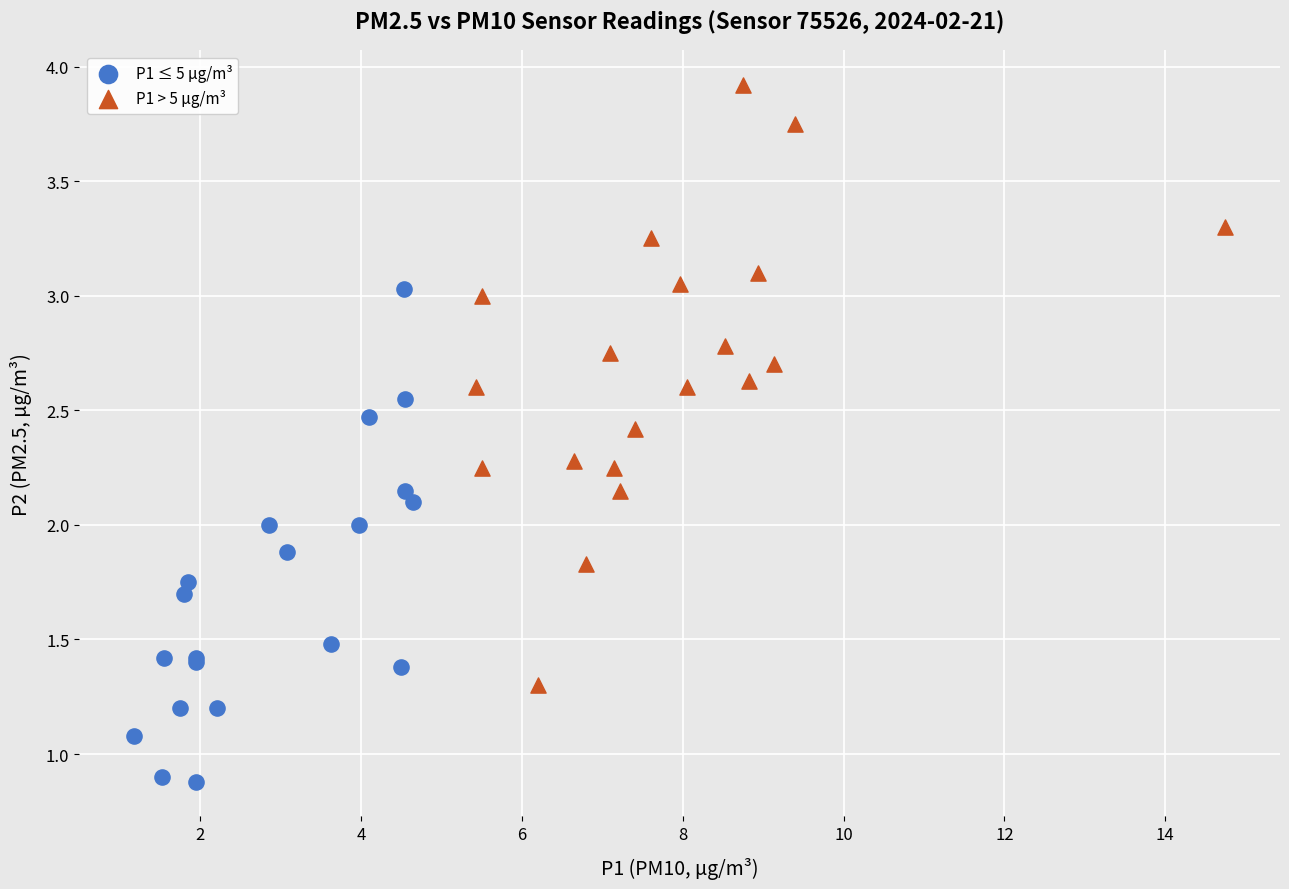

Which series has the widest spread of Y values?

P1 > 5 µg/m³